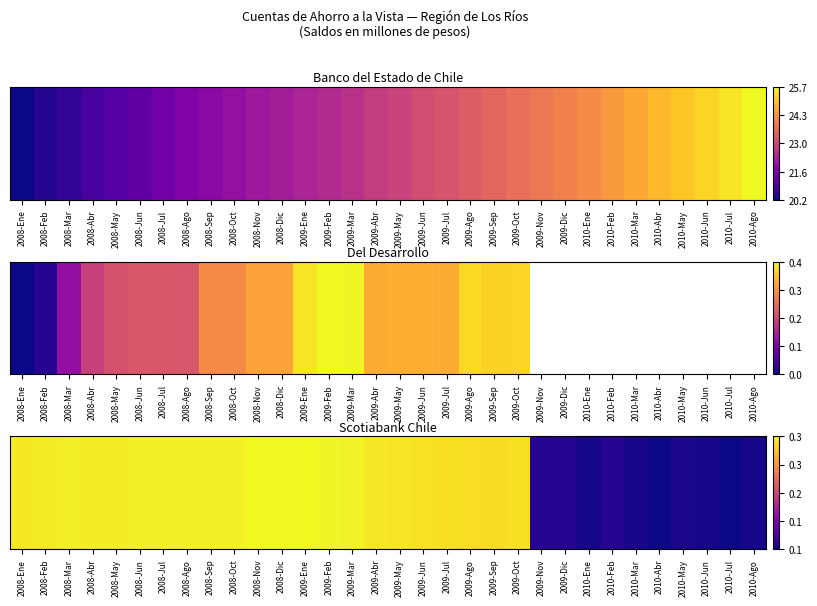

Which category has the lowest value across all series?

2010-Jul